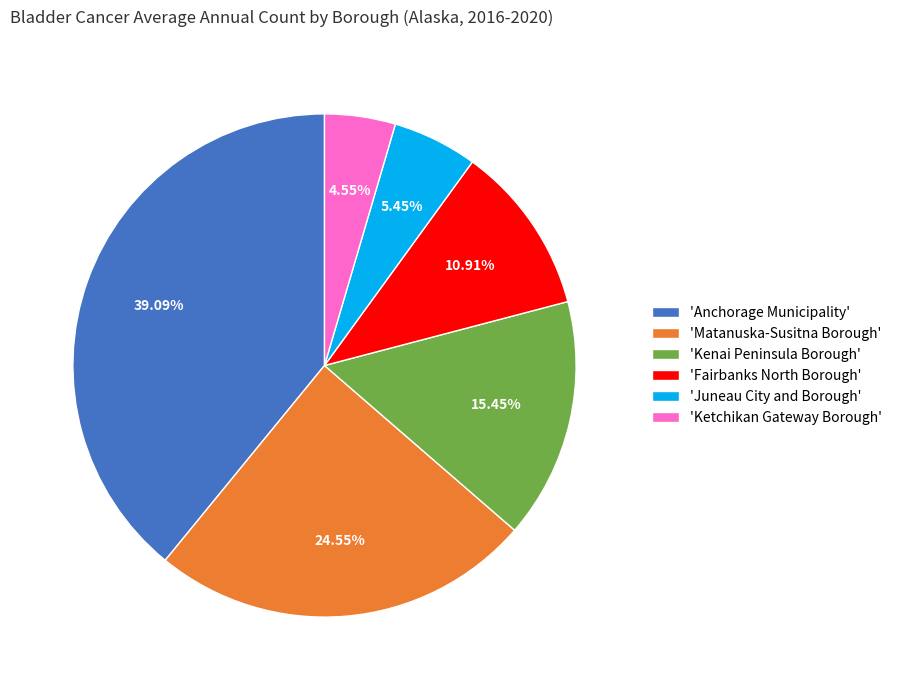

Is 'Juneau City and Borough' the majority of the pie?

No